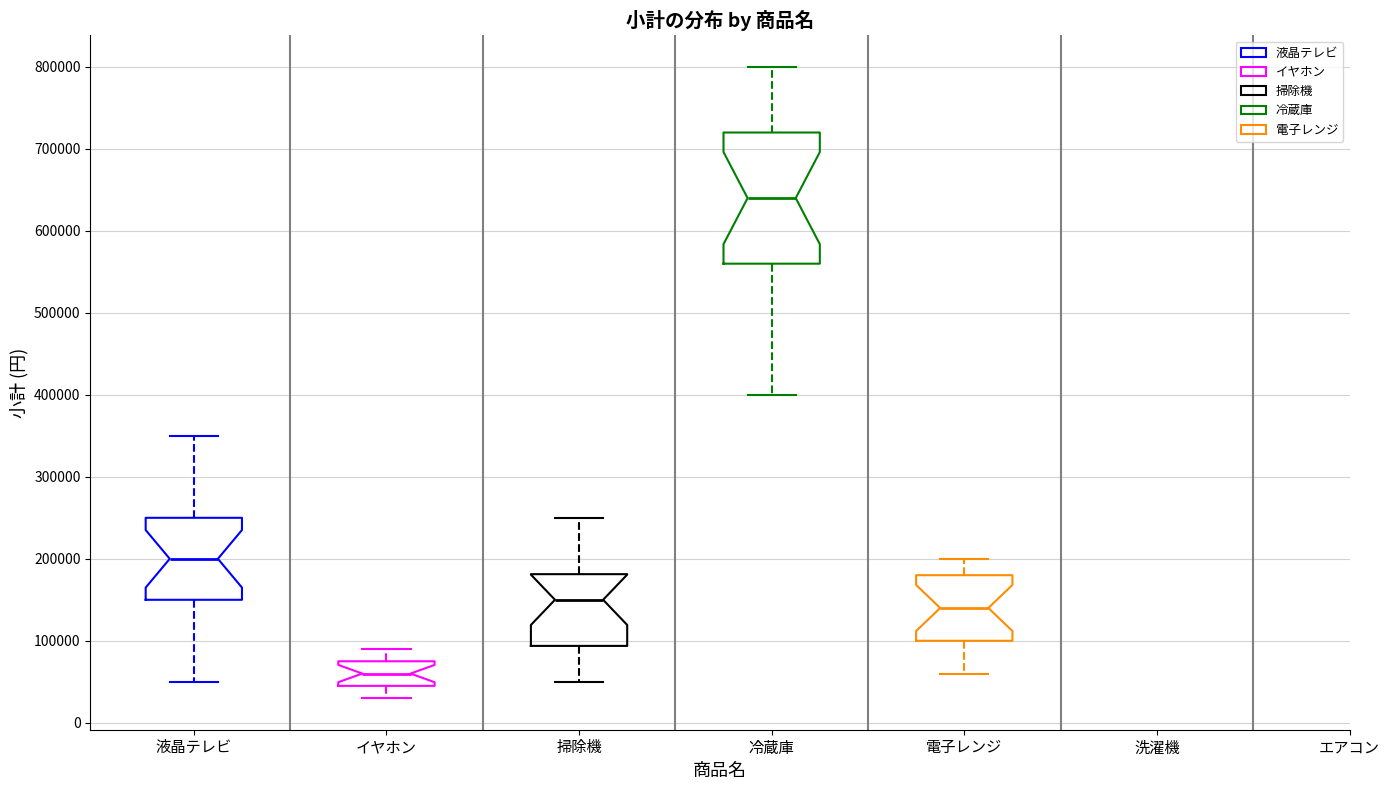

Which box is the tallest, from its lower edge to its upper edge?

冷蔵庫